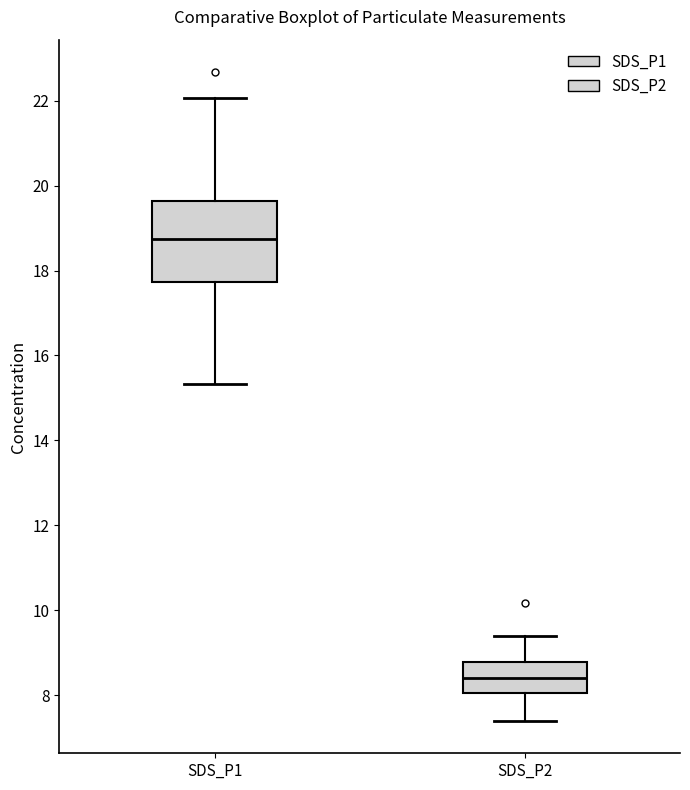

Where is the upper edge of the box for SDS_P1 on the y-axis? The values are not printed on the chart, so give them approximately, as read against the axis.

19.6